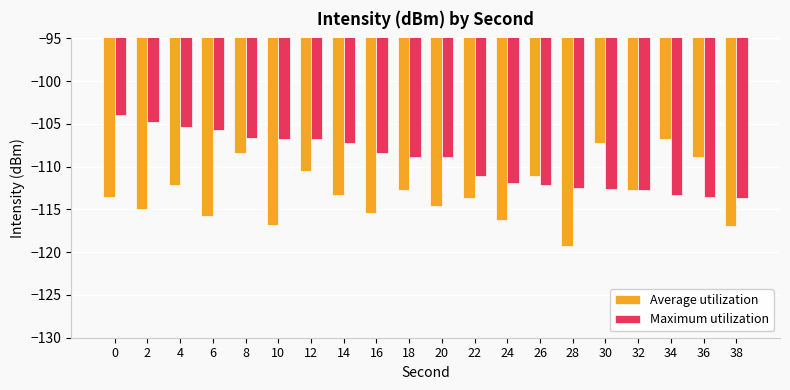

Which series changed the most between 12 and 28?

Average utilization